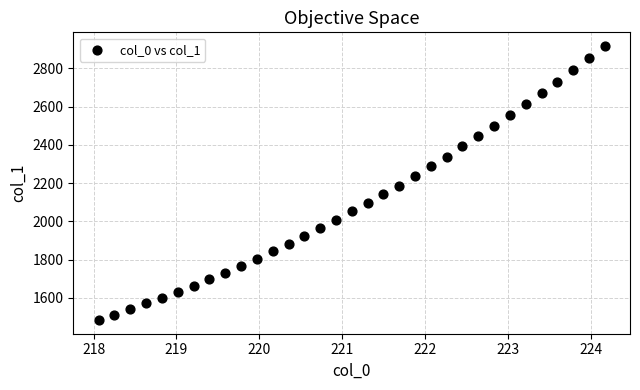

What is the range of Y values (max minus min)?

1433.2